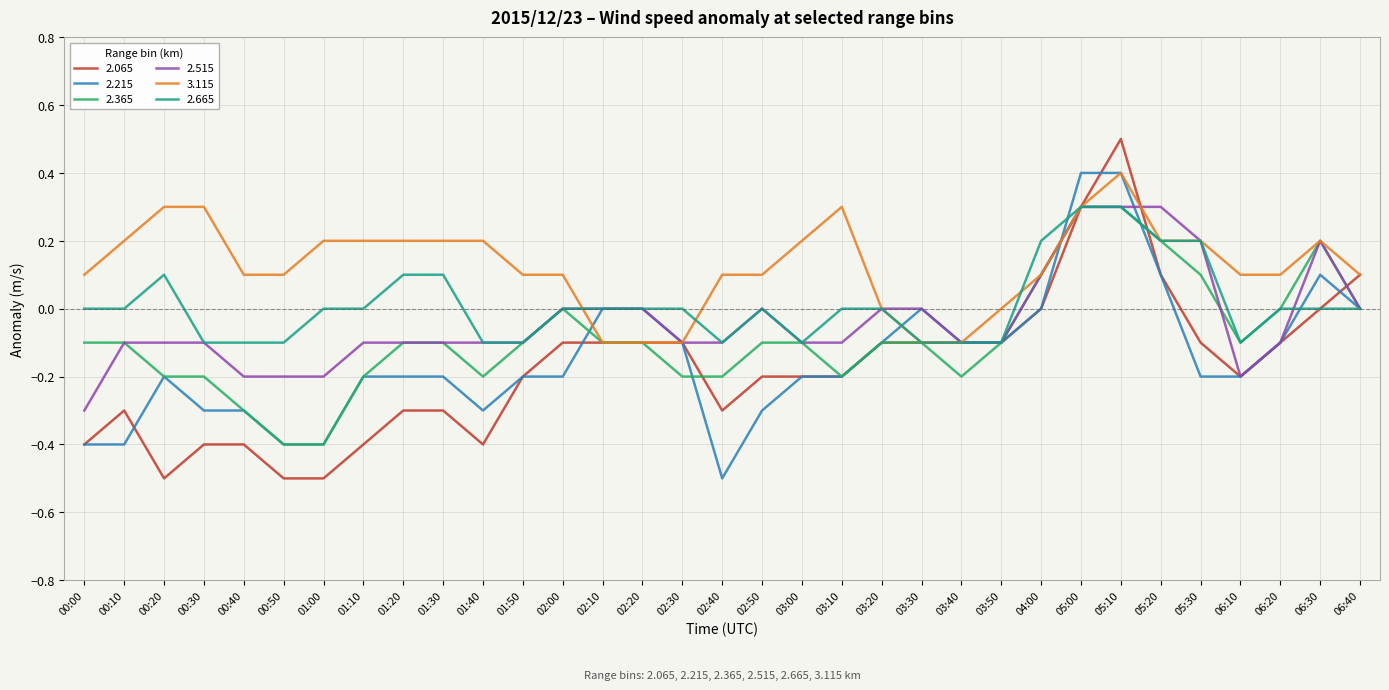

Is the value of 2.065 at 00:50 greater than the value of 3.115 at 01:40?

No